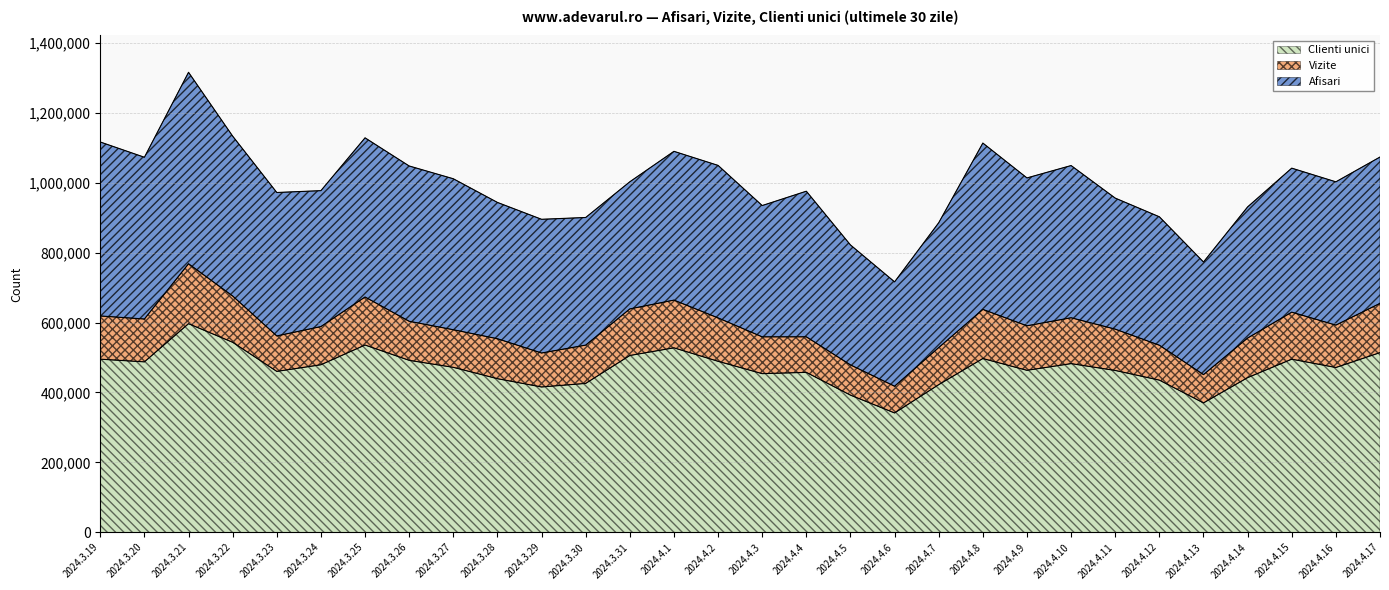

What are all the series names shown in the legend?

Clienti unici, Vizite, Afisari